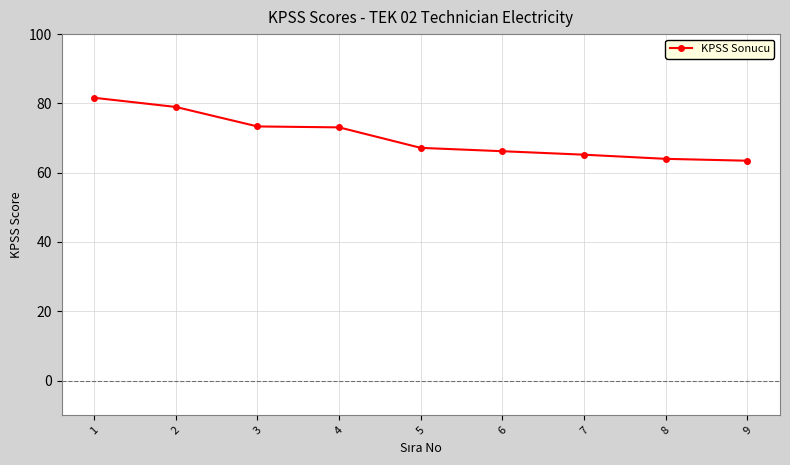

How many categories are shown in the chart?

9